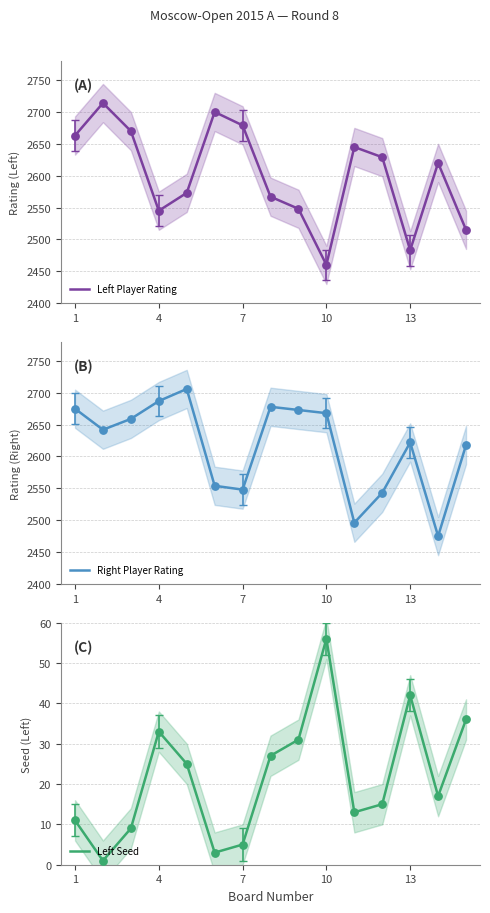

Which series contains the lowest Y value?

Left Seed